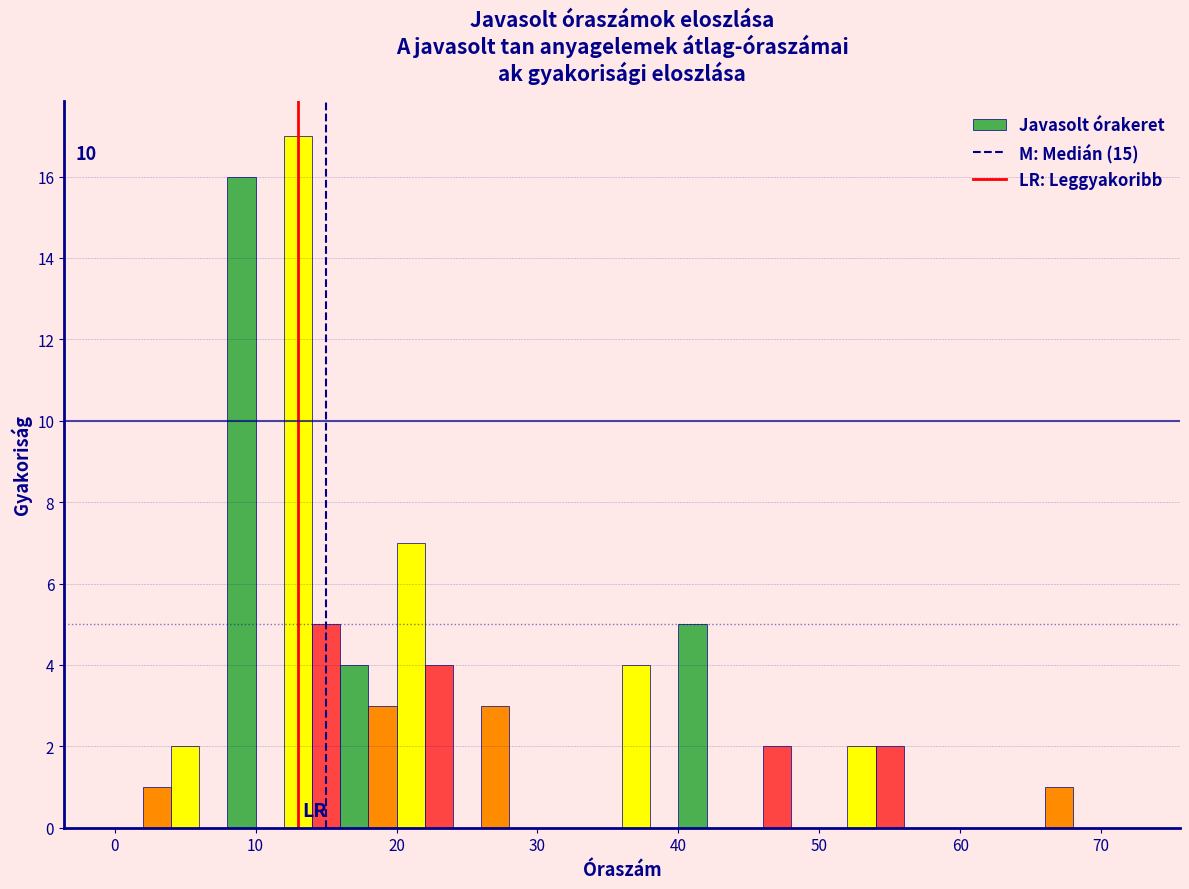

Read against the x-axis, roughly where is the centre of the tallest bar?

13